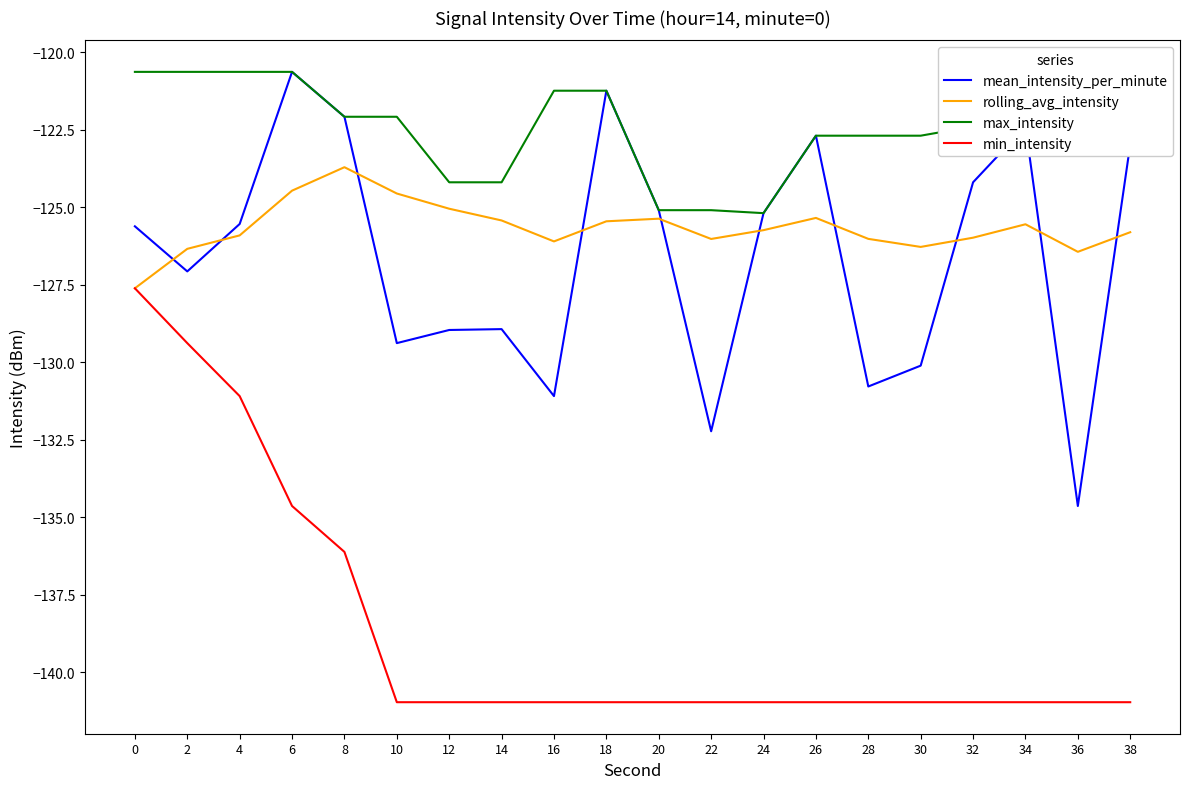

What is the difference between the highest and lowest values at 4?

10.5